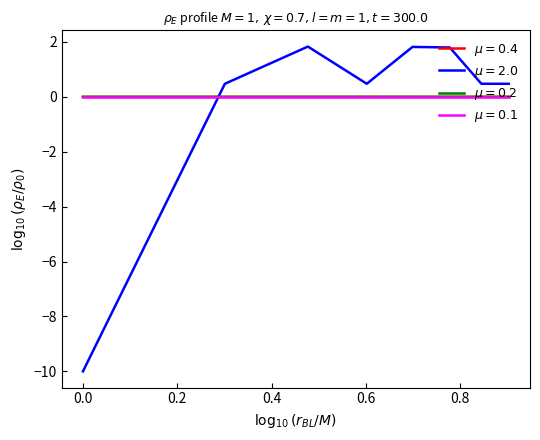

How many lines are shown in the chart?

4